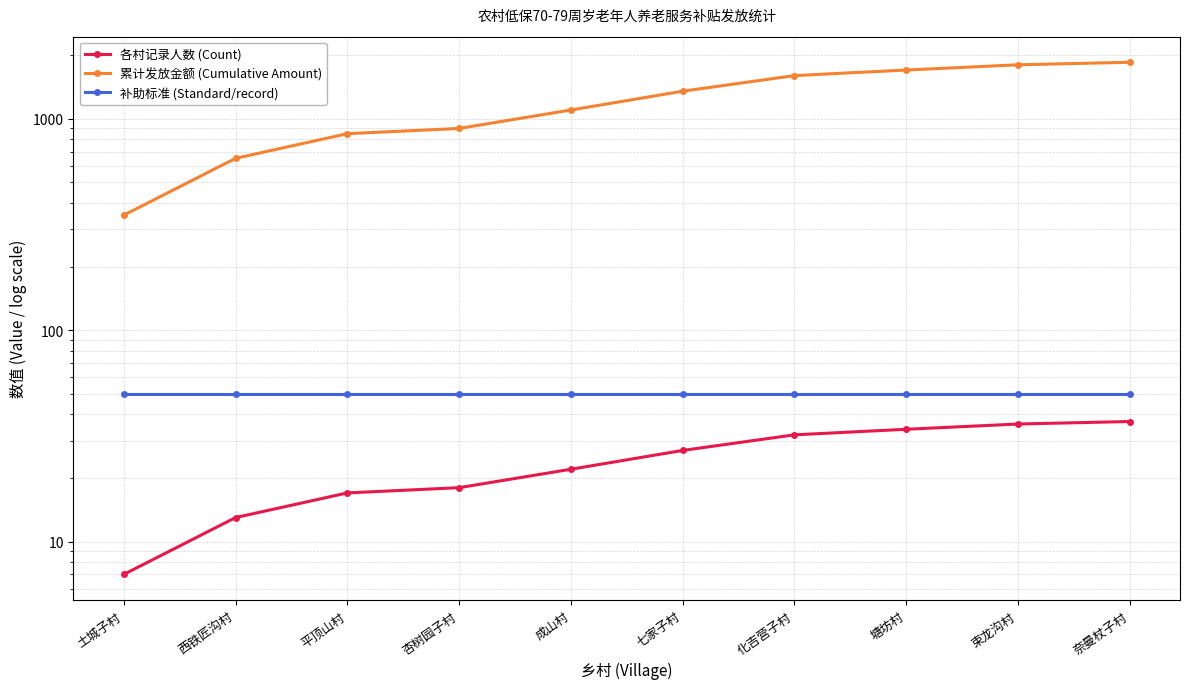

At which label does 各村记录人数 (Count) reach its minimum?

土城子村